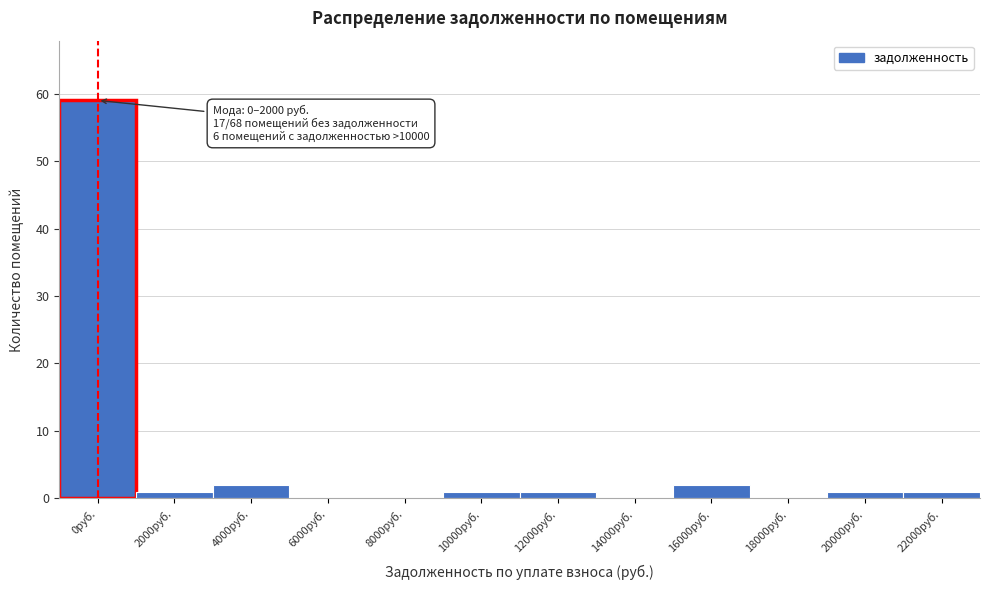

What is the sum of all values?

68